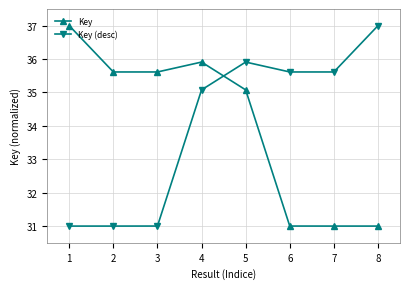

What is the difference between the second highest and second lowest values in the Key (desc) series?

4.9